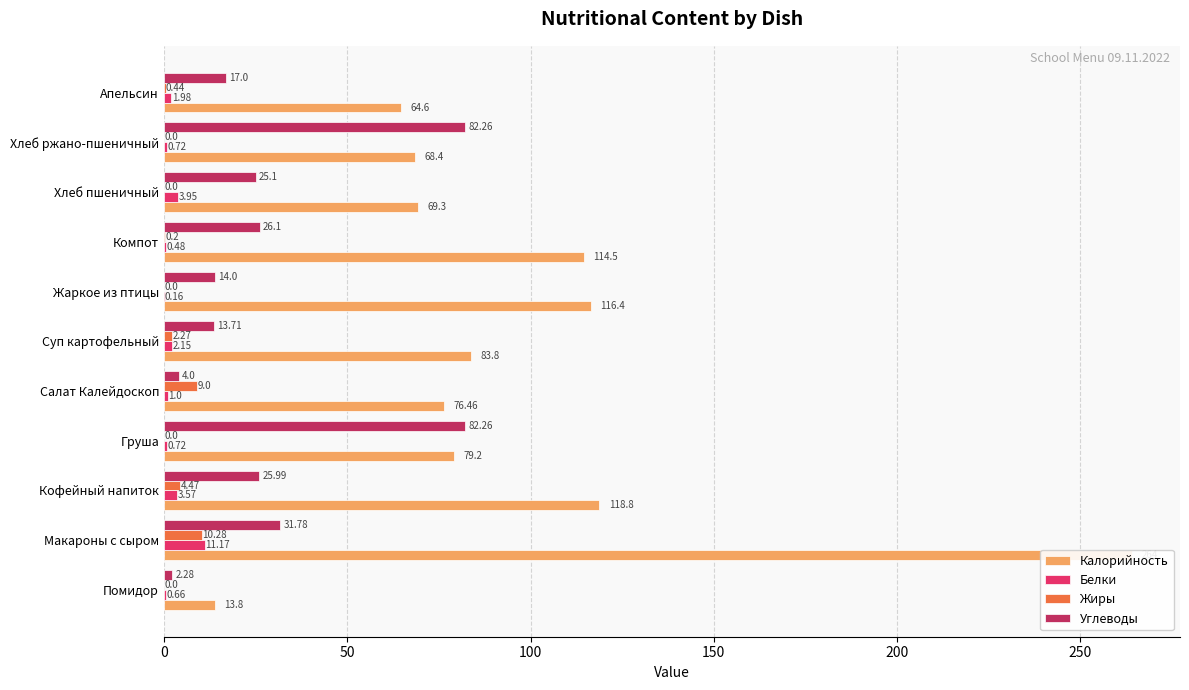

Reading left to right, what are all the values shown in this chart?

Калорийность: 13.8	264.0	118.8	79.2	76.5	83.8	116.4	114.5	69.3	68.4	64.6
Белки: 0.7	11.2	3.6	0.7	1.0	2.1	0.2	0.5	4.0	0.7	2.0
Жиры: 0.0	10.3	4.5	0.0	9.0	2.3	0.0	0.2	0.0	0.0	0.4
Углеводы: 2.3	31.8	26.0	82.3	4.0	13.7	14.0	26.1	25.1	82.3	17.0